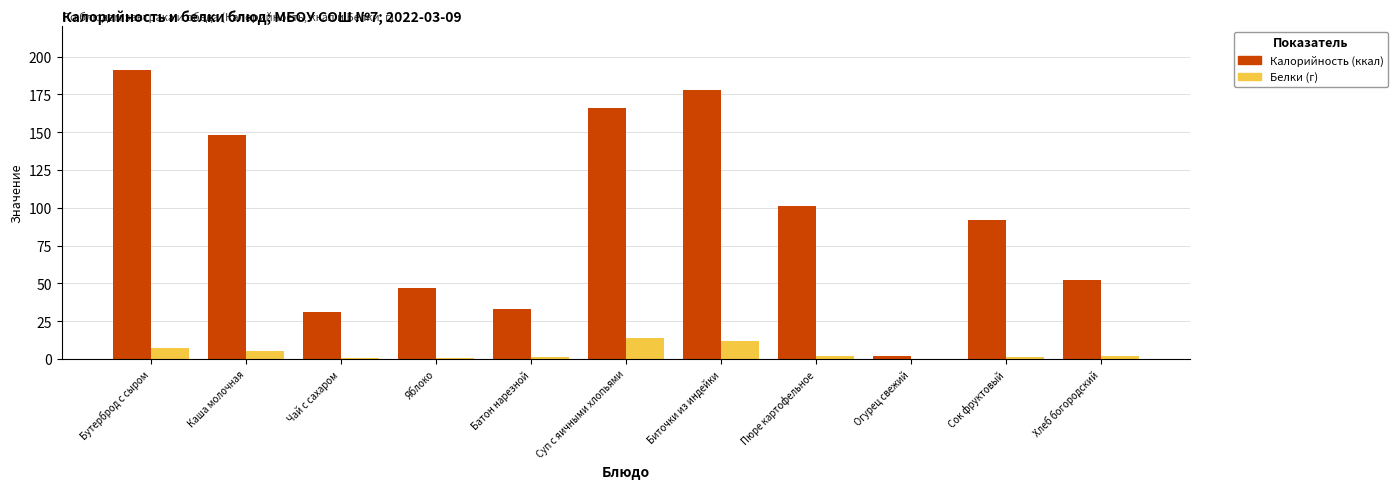

Is it true that Калорийность (ккал) equals 32.7 at Батон нарезной?

True